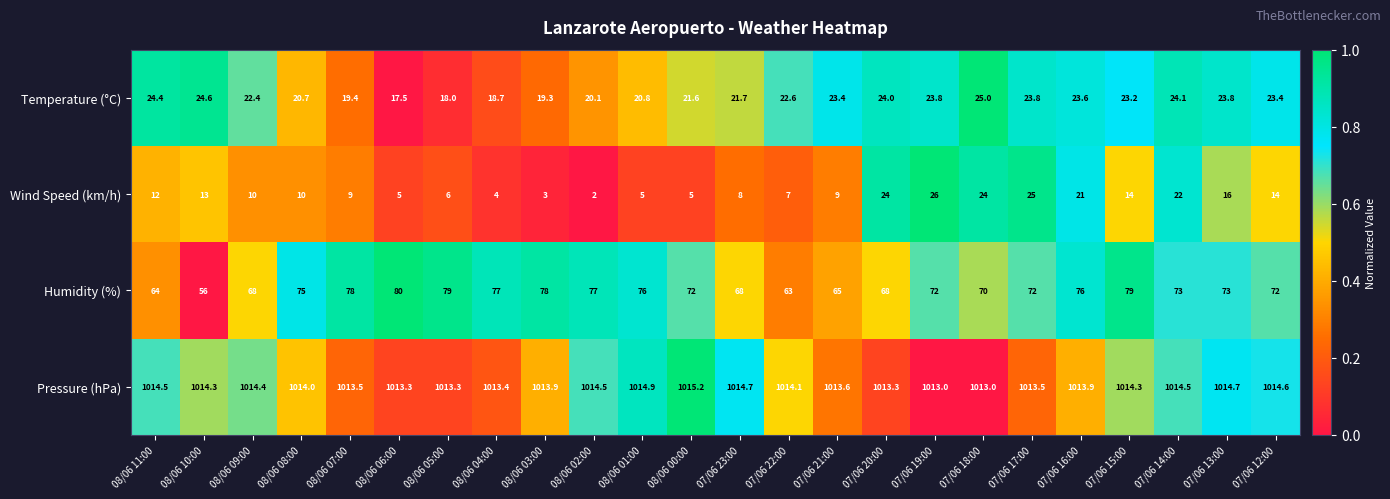

Rank the series at 08/06 06:00 from lowest to highest value.

Wind Speed (km/h), Temperature (°C), Humidity (%), Pressure (hPa)